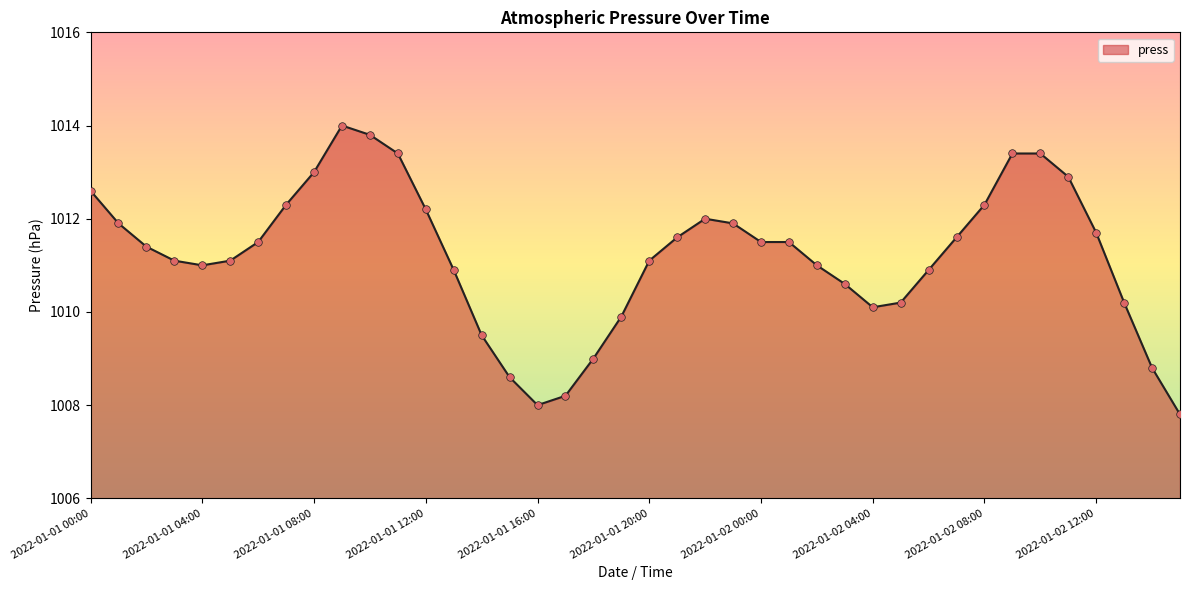

What is the greatest value displayed?

1014.0